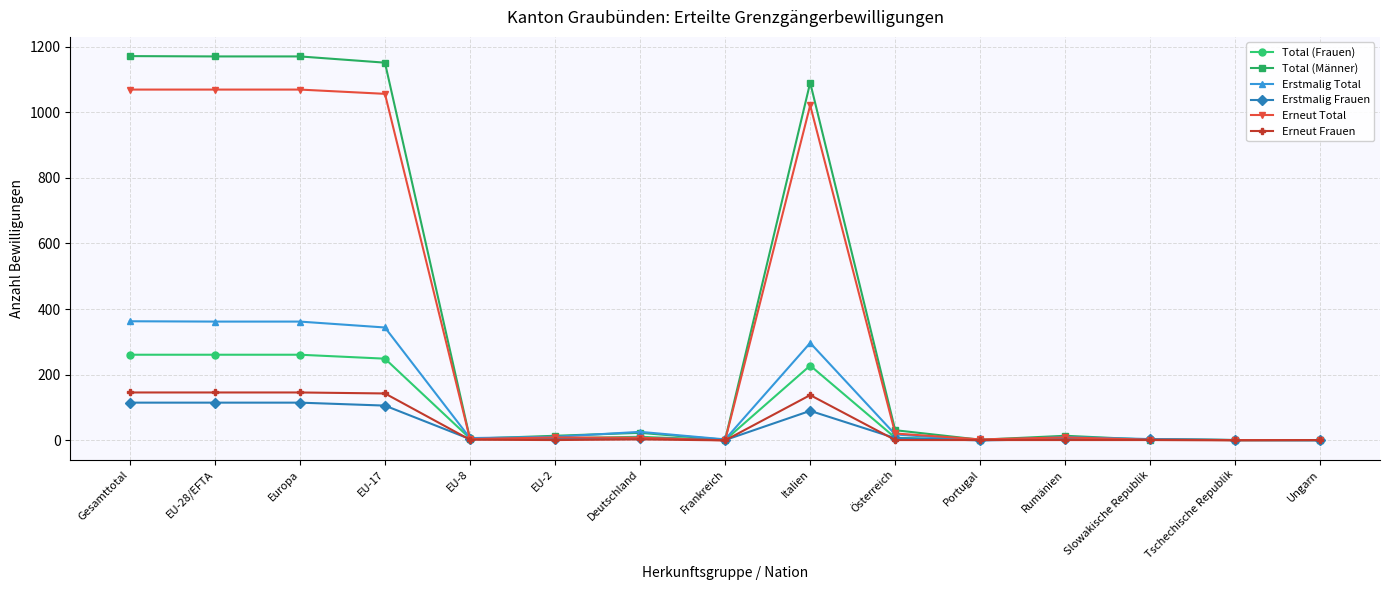

At how many categories does at least one series exceed 422?

5